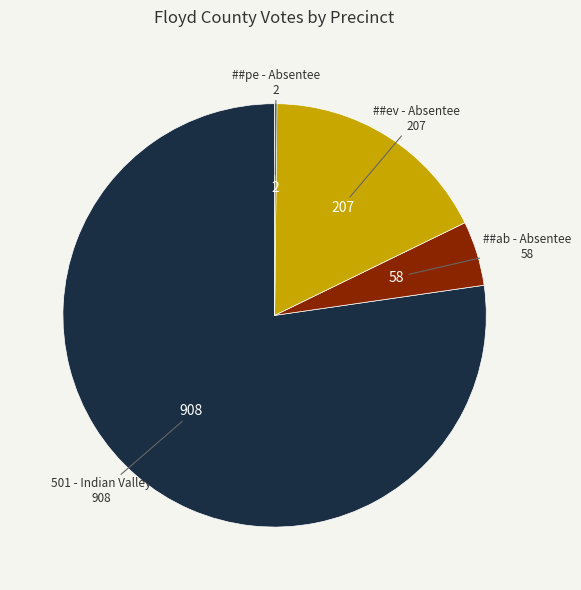

Does any single category account for the majority?

Yes